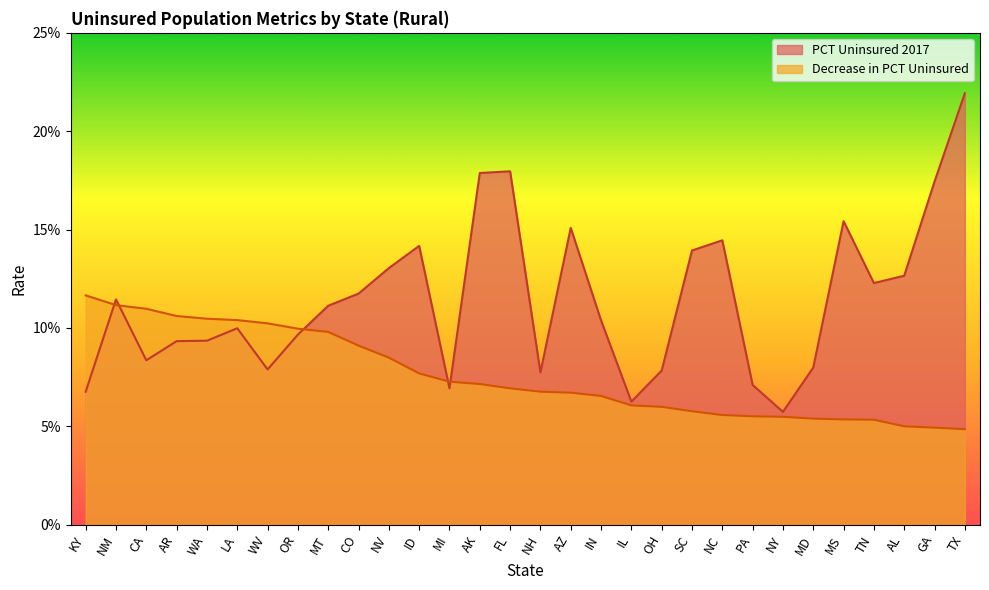

True or false: PCT Uninsured 2017 has a value of 0.1 at MD.

True